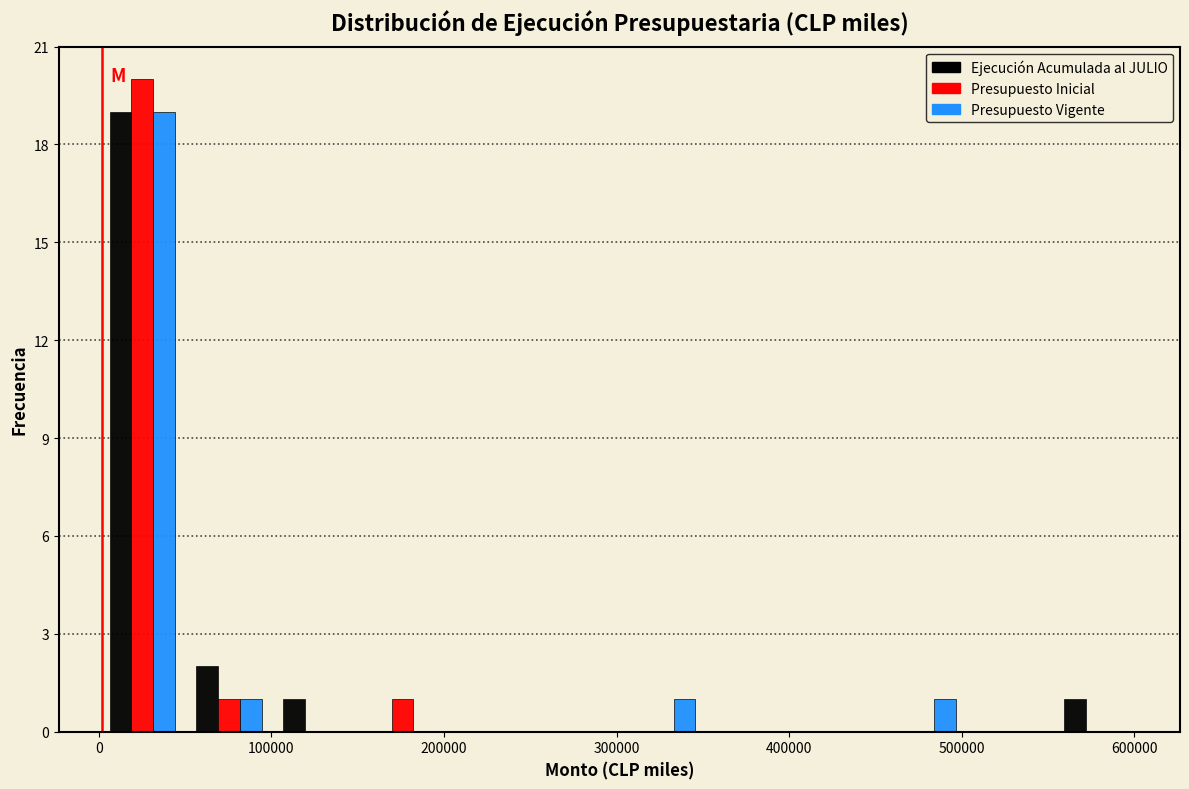

Reading left to right, transcribe this chart: for each range on the x-axis, give the height of each series' bar. Neither the bar edges nor the heights are printed on the chart, so give them approximately, as read against the axes.

0 to 50000: Ejecución Acumulada al JULIO=19	Presupuesto Inicial=20	Presupuesto Vigente=19
50000 to 100000: Ejecución Acumulada al JULIO=2	Presupuesto Inicial=1	Presupuesto Vigente=1
100000 to 150000: Ejecución Acumulada al JULIO=1	Presupuesto Inicial=0	Presupuesto Vigente=0
150000 to 200000: Ejecución Acumulada al JULIO=0	Presupuesto Inicial=1	Presupuesto Vigente=0
200000 to 250000: Ejecución Acumulada al JULIO=0	Presupuesto Inicial=0	Presupuesto Vigente=0
250000 to 300000: Ejecución Acumulada al JULIO=0	Presupuesto Inicial=0	Presupuesto Vigente=0
300000 to 350000: Ejecución Acumulada al JULIO=0	Presupuesto Inicial=0	Presupuesto Vigente=1
350000 to 400000: Ejecución Acumulada al JULIO=0	Presupuesto Inicial=0	Presupuesto Vigente=0
400000 to 450000: Ejecución Acumulada al JULIO=0	Presupuesto Inicial=0	Presupuesto Vigente=0
450000 to 500000: Ejecución Acumulada al JULIO=0	Presupuesto Inicial=0	Presupuesto Vigente=1
500000 to 550000: Ejecución Acumulada al JULIO=0	Presupuesto Inicial=0	Presupuesto Vigente=0
550000 to 600000: Ejecución Acumulada al JULIO=1	Presupuesto Inicial=0	Presupuesto Vigente=0